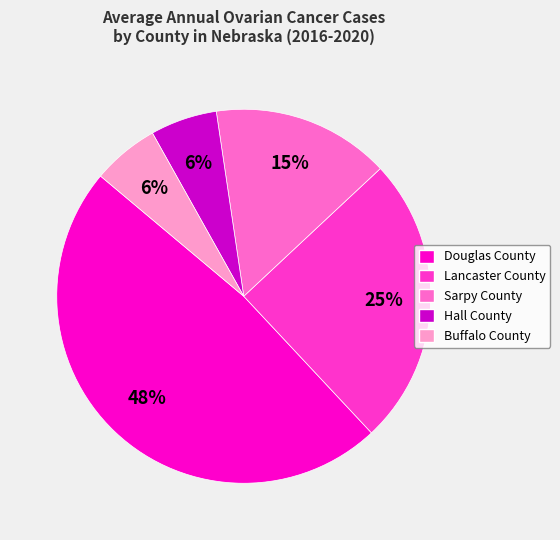

To the nearest percent, what is the difference between the Buffalo County and Lancaster County slice percentages?

19%